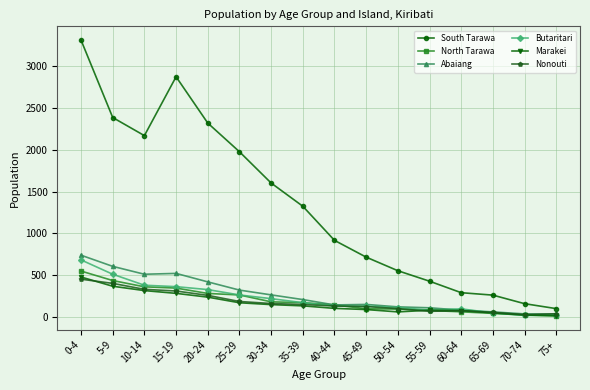

True or false: South Tarawa and Marakei cross at least once.

False